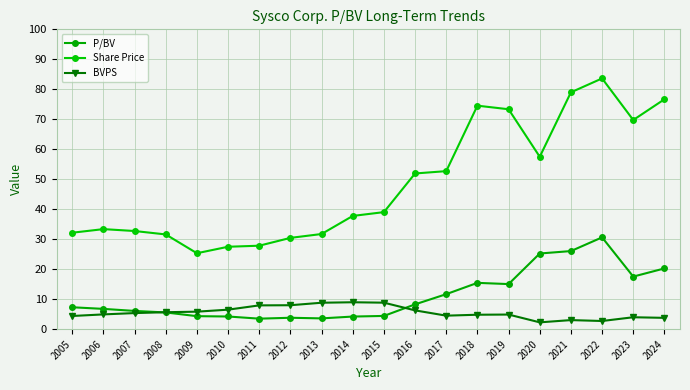

What are all the series names shown in the legend?

P/BV, Share Price, BVPS